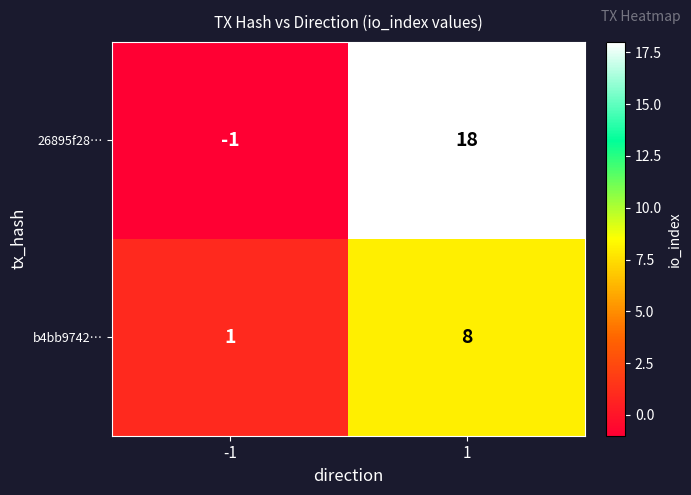

Which series changed the most between -1 and 1?

26895f28…